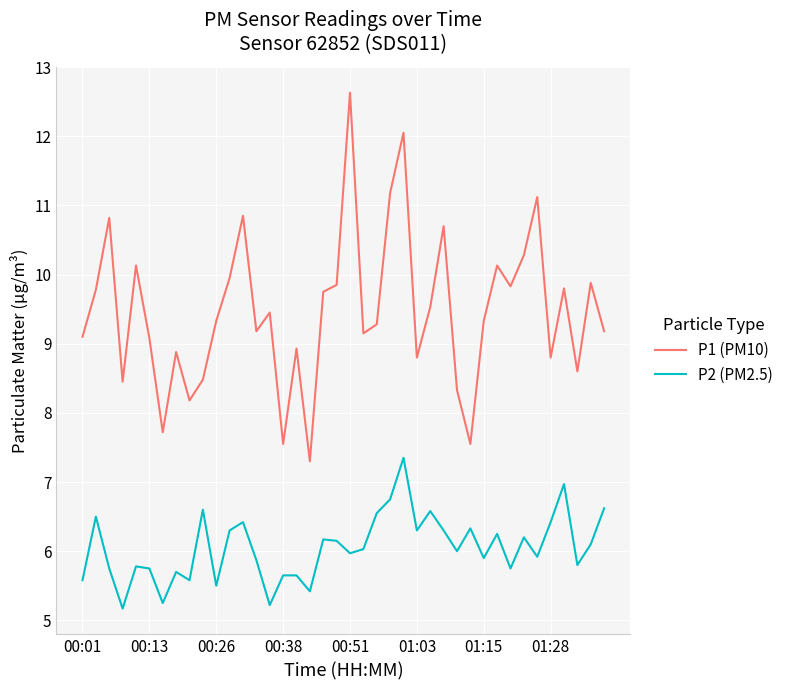

True or false: P2 (PM2.5) and P1 (PM10) intersect in this chart.

False